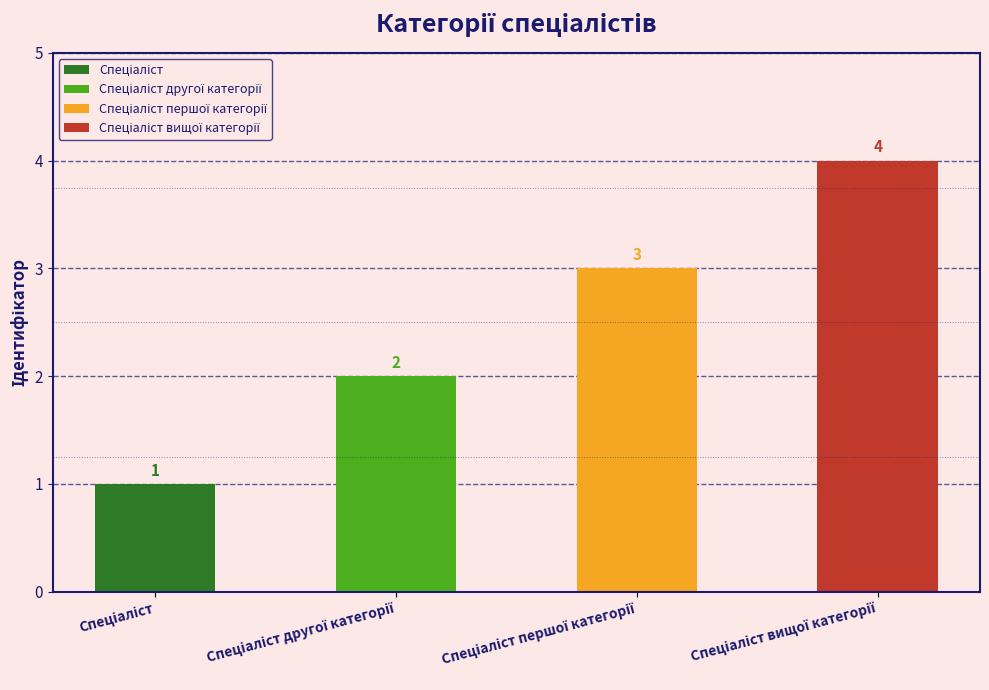

What is the average value?

2